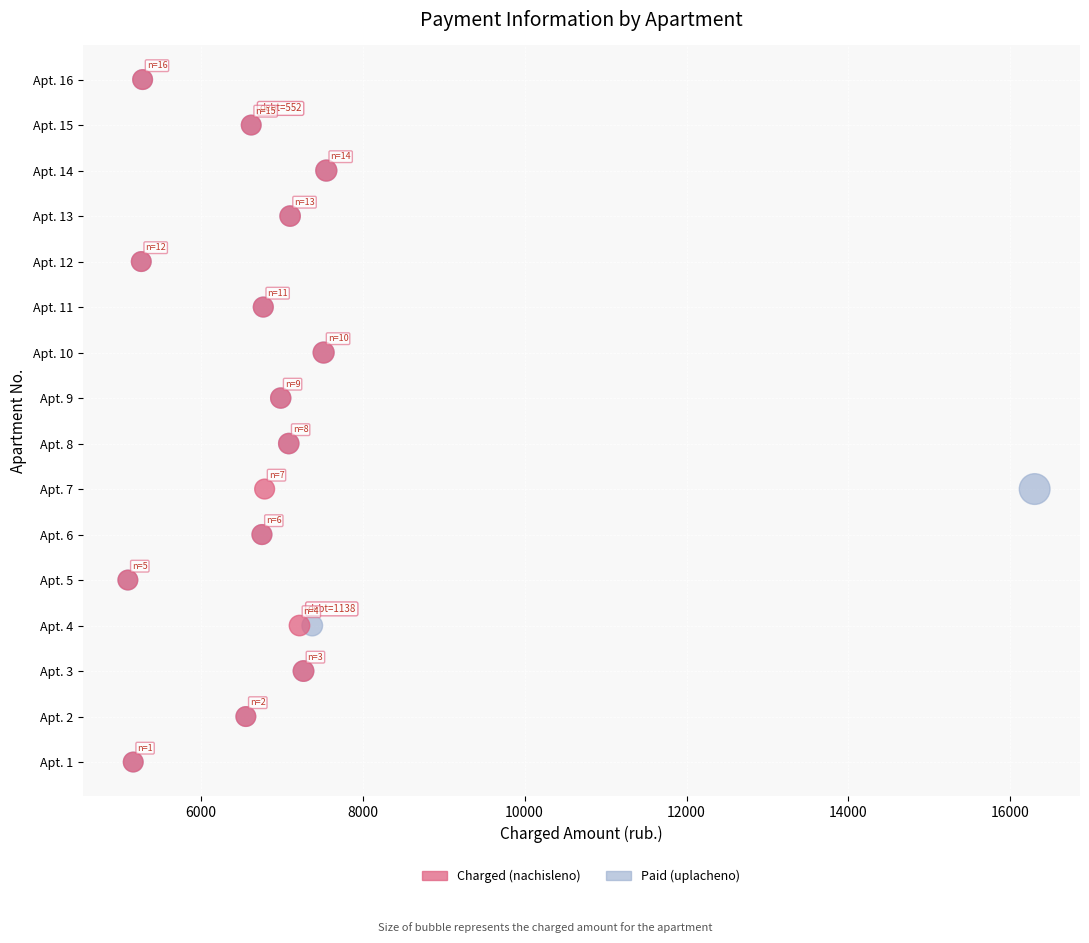

What are all the series names shown in the legend?

Charged (nachisleno), Paid (uplacheno)